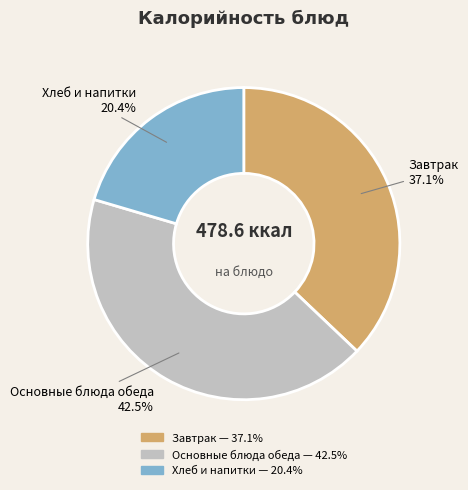

Count the number of slices in the pie.

3